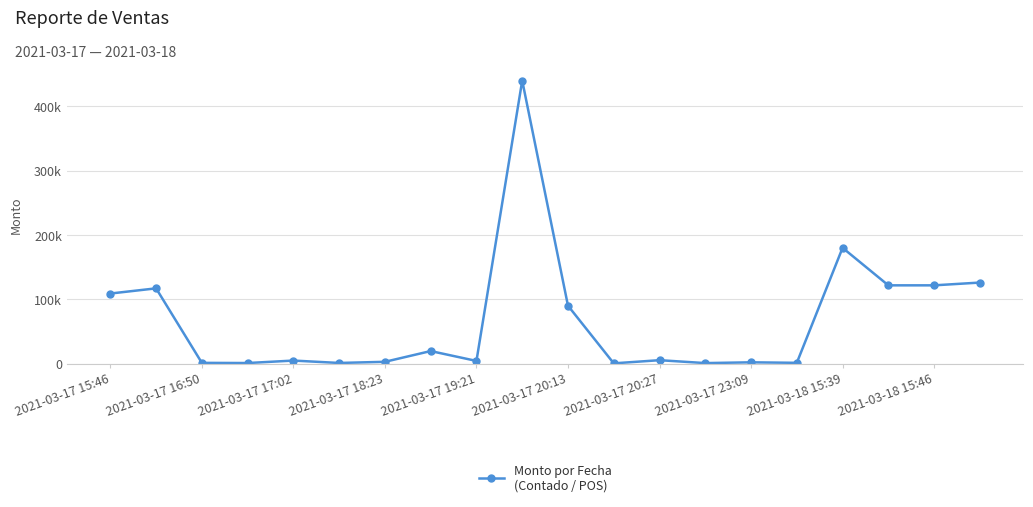

Is this an area chart (filled region under the line)?

No